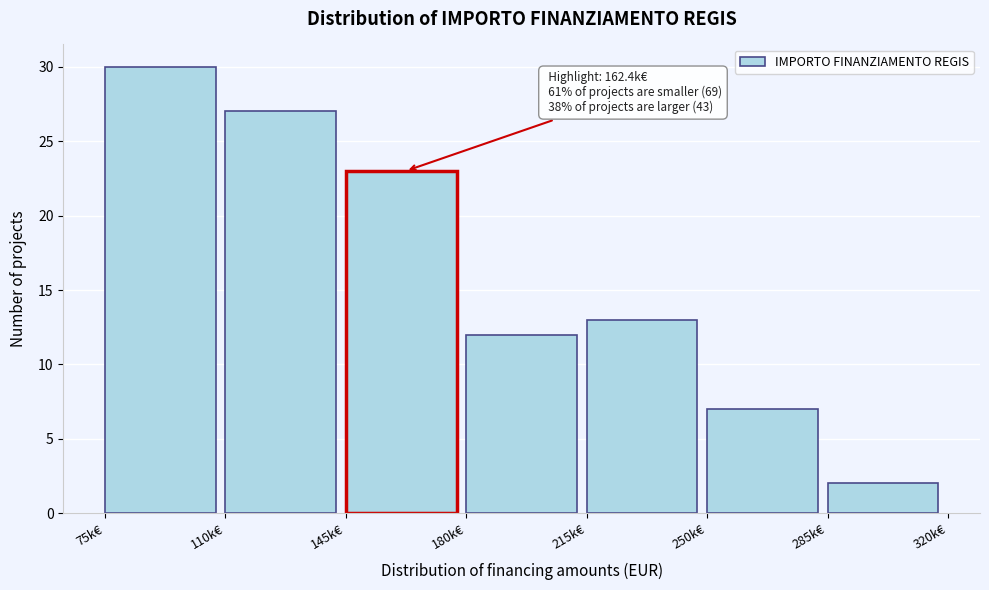

Reading left to right, what are all the values shown in this chart?

30	27	23	12	13	7	2